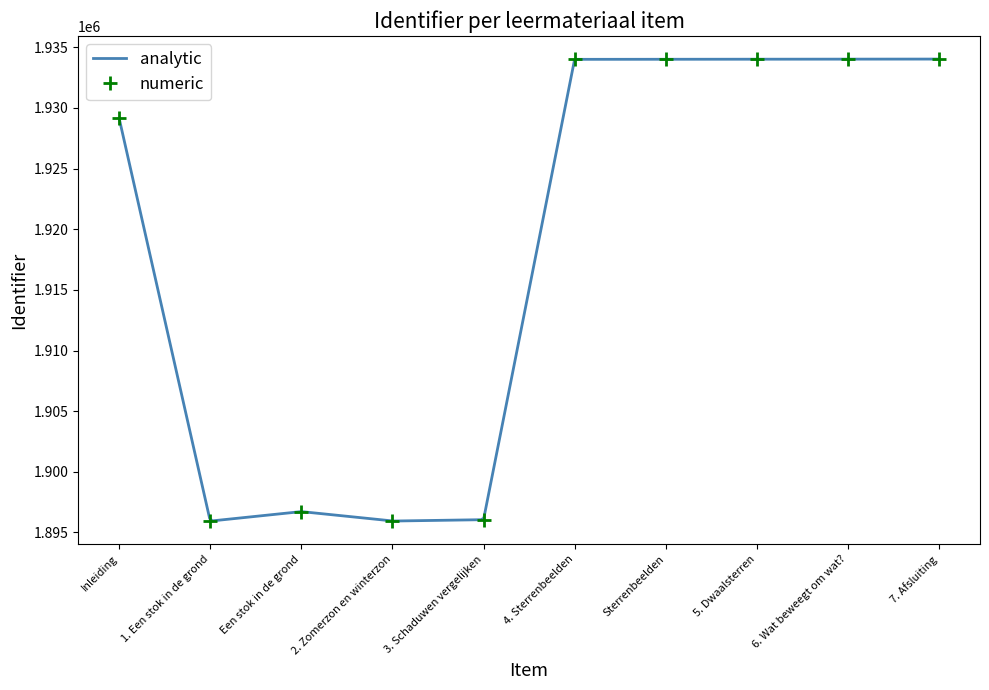

Reading right to left, extract all data points from this chart.

1934024	1934020	1934016	1934009	1934002	1896056	1895944	1896722	1895940	1929144